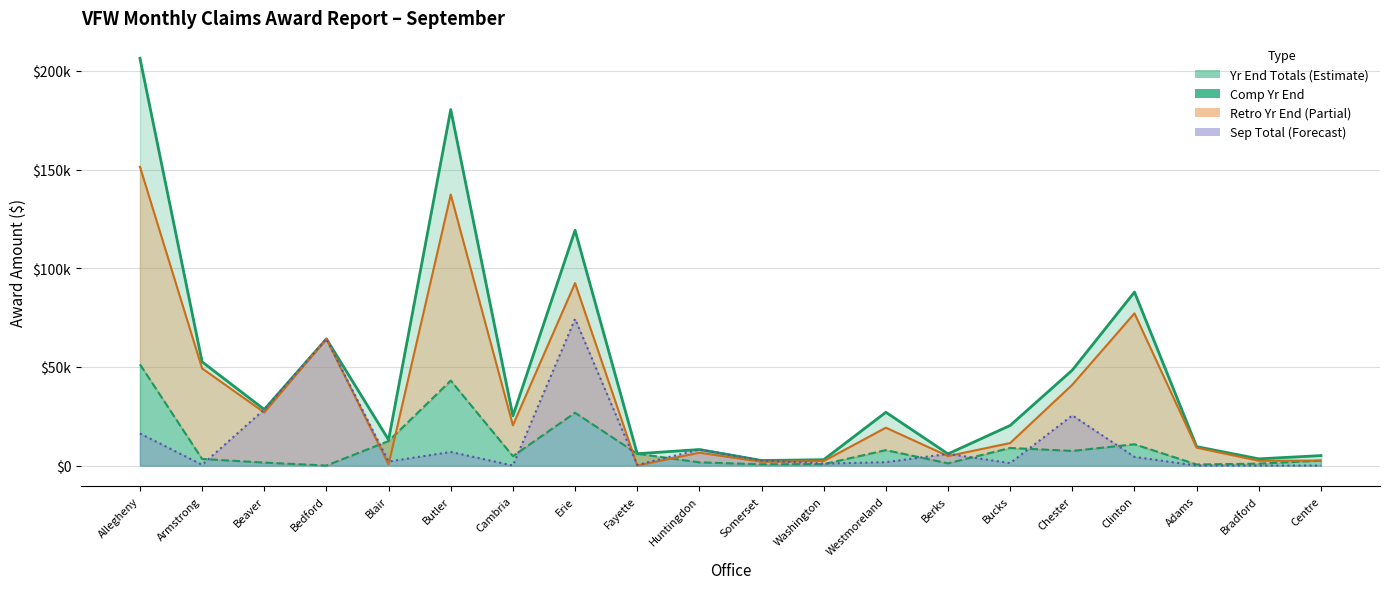

In Retro Yr End Total, how many points are higher than both neighbors (excluding endpoints)?

6